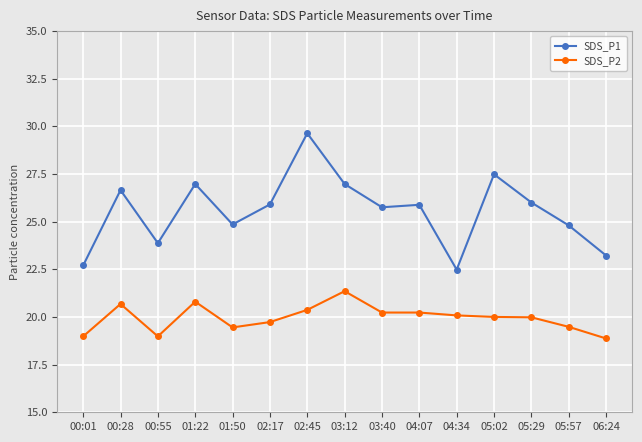

What position from the right is 00:55?

13